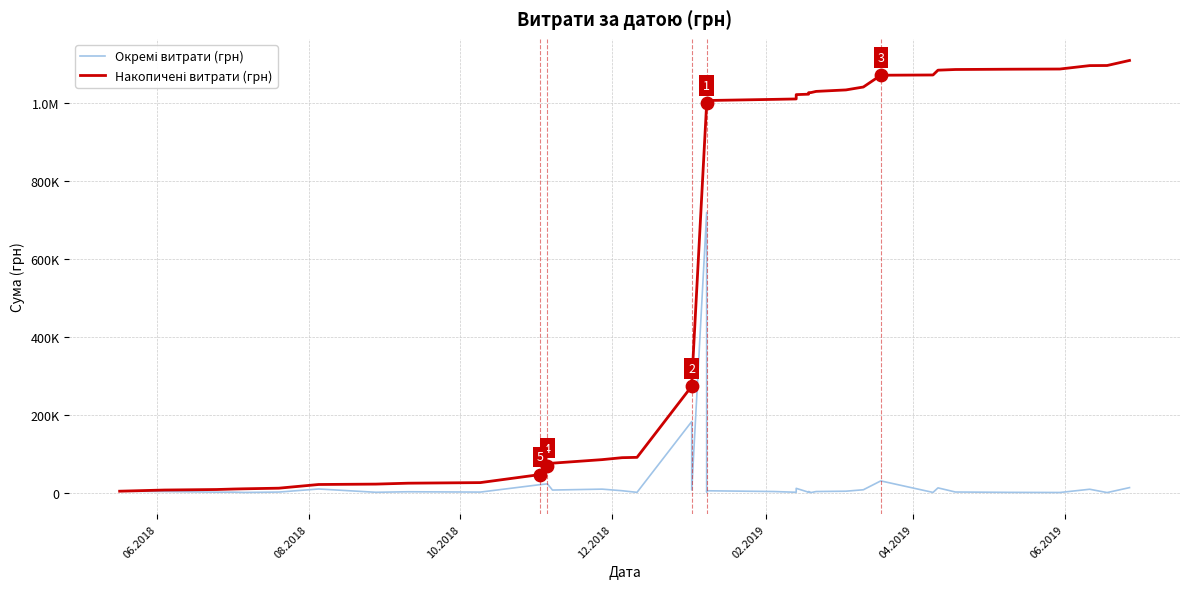

Which series reaches the maximum Y coordinate?

Накопичені витрати (грн)